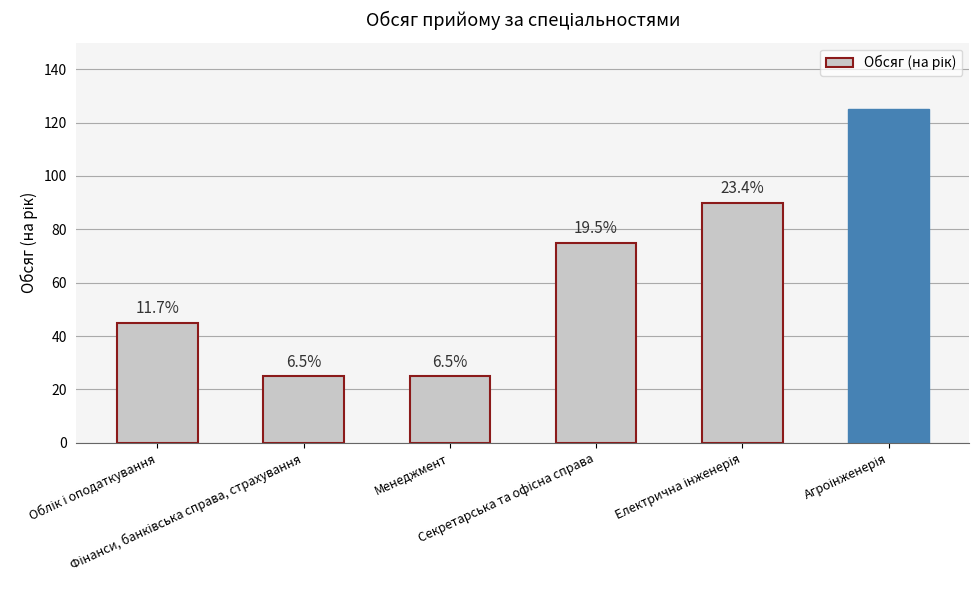

Rank the categories by value from lowest to highest.

Фінанси, банківська справа, страхування, Менеджмент, Облік і оподаткування, Секретарська та офісна справа, Електрична інженерія, Агроінженерія